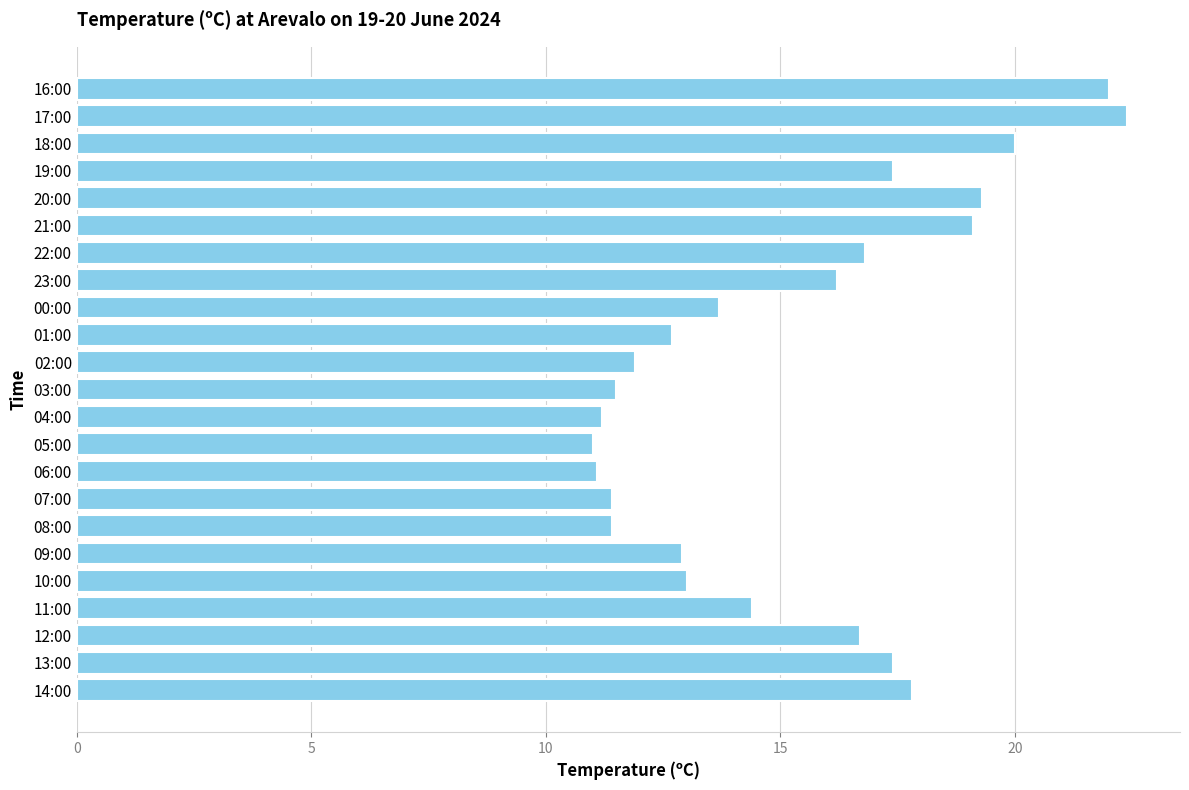

True or false: the data shows 11.6 at 19:00.

False